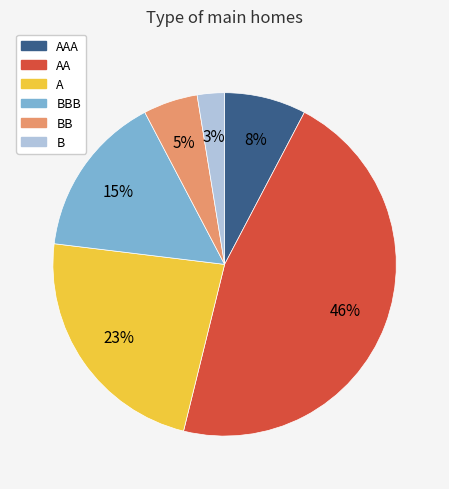

What is the smallest slice in the pie chart?

B